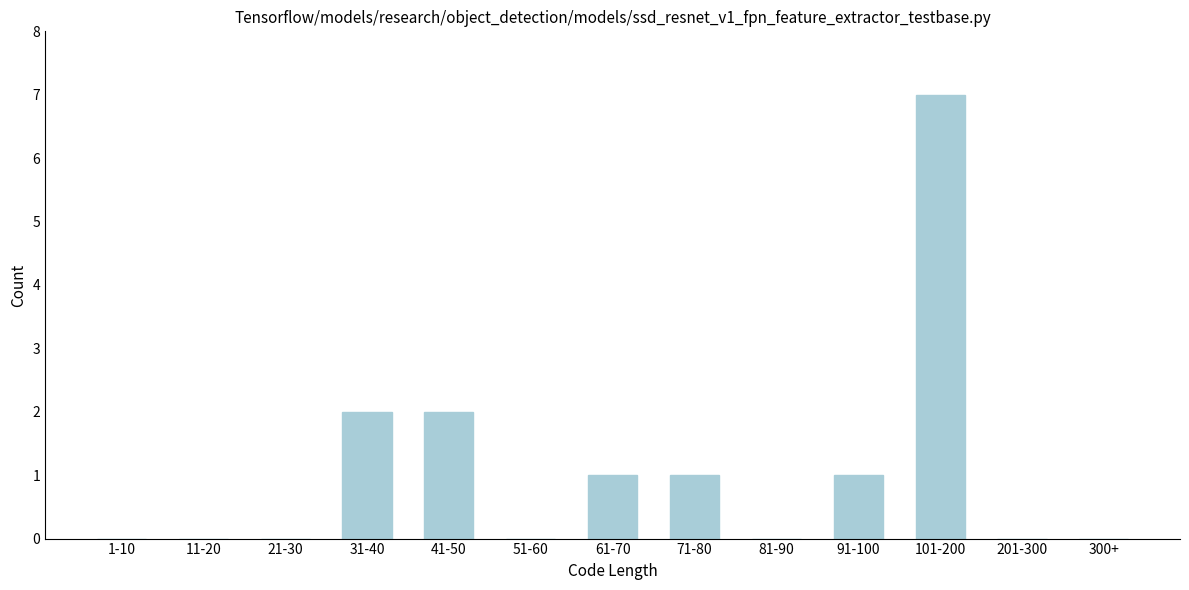

Reading left to right, extract all data points from this chart.

1-10=0	11-20=0	21-30=0	31-40=2	41-50=2	51-60=0	61-70=1	71-80=1	81-90=0	91-100=1	101-200=7	201-300=0	300+=0